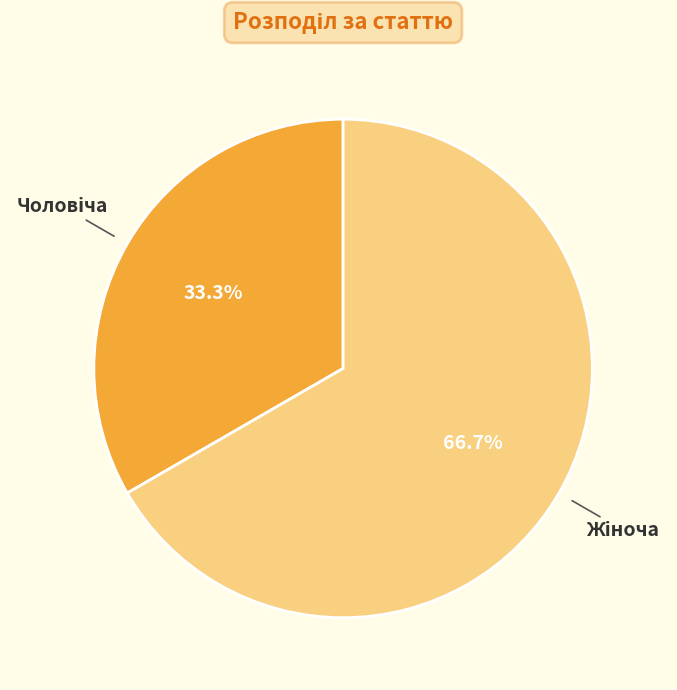

Is there a majority slice in this chart?

Yes